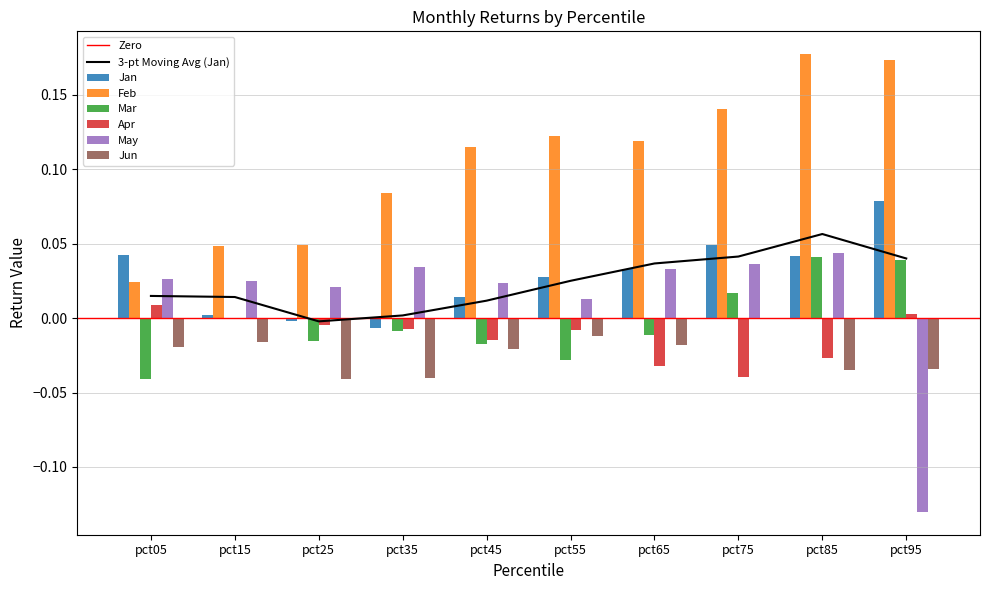

At which label does Jun reach its peak?

pct75